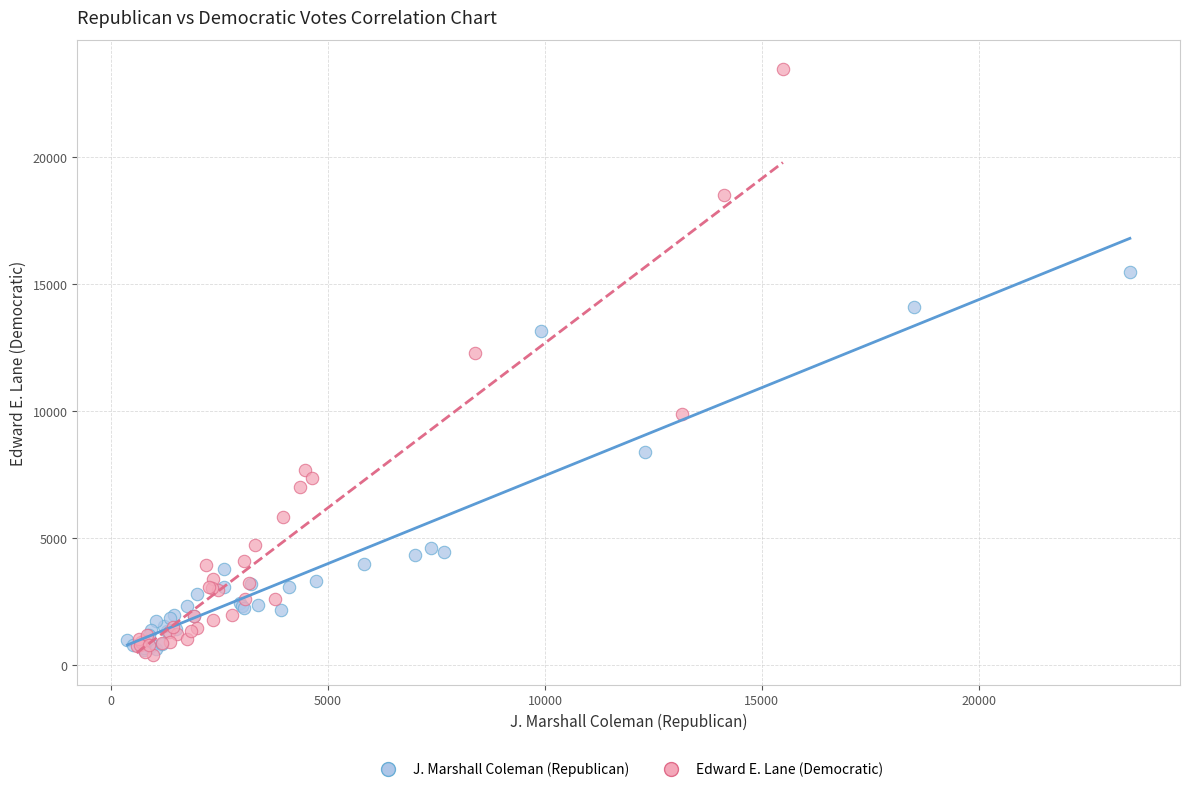

Which series reaches the maximum Y coordinate?

Edward E. Lane (Democratic)